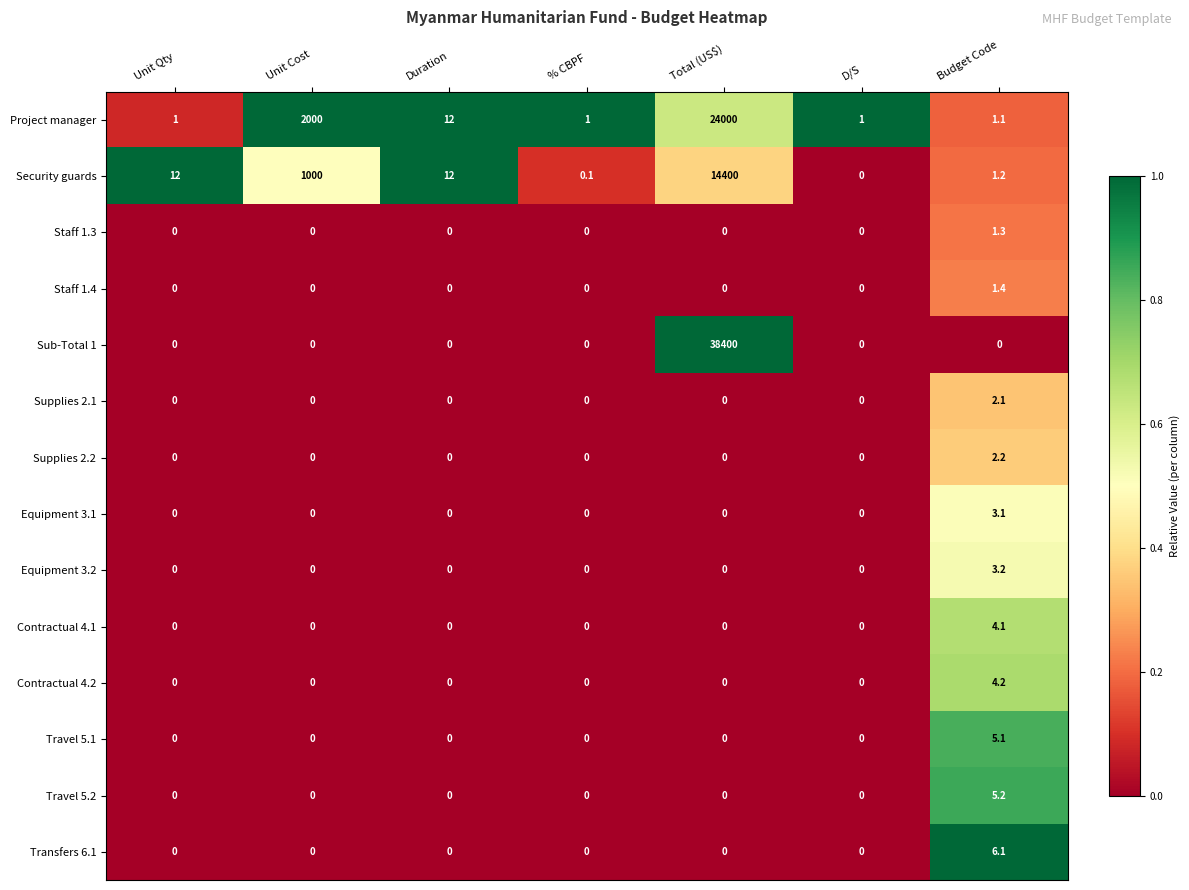

Which series has the widest spread of values?

Sub-Total 1